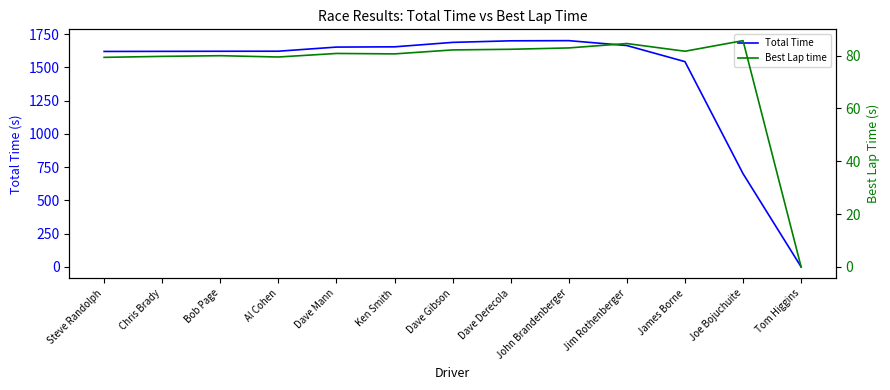

Which category has the lowest value in the Total Time series?

Tom Higgins